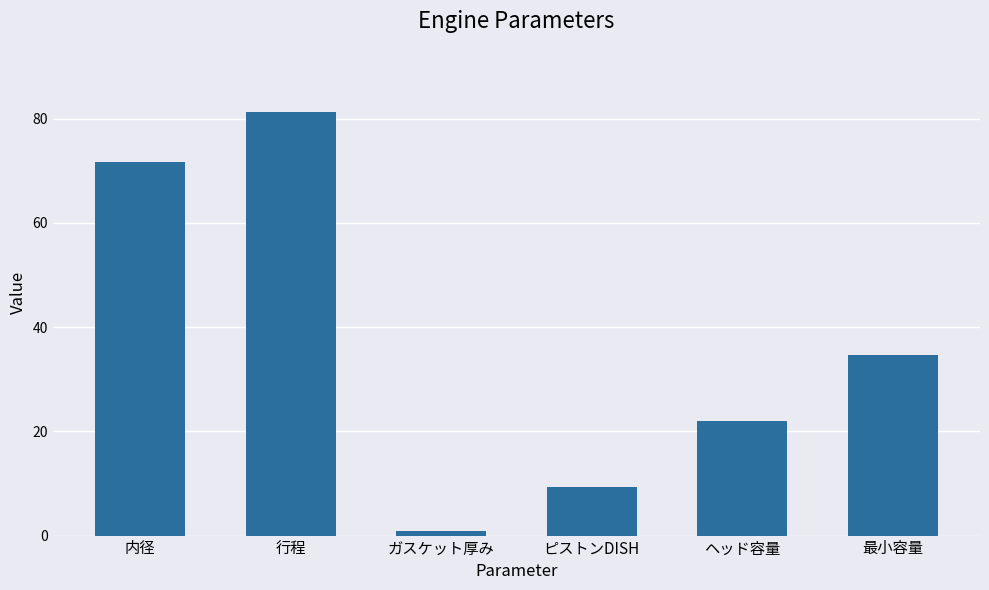

What is the label of the 5th bar from the left?

ヘッド容量